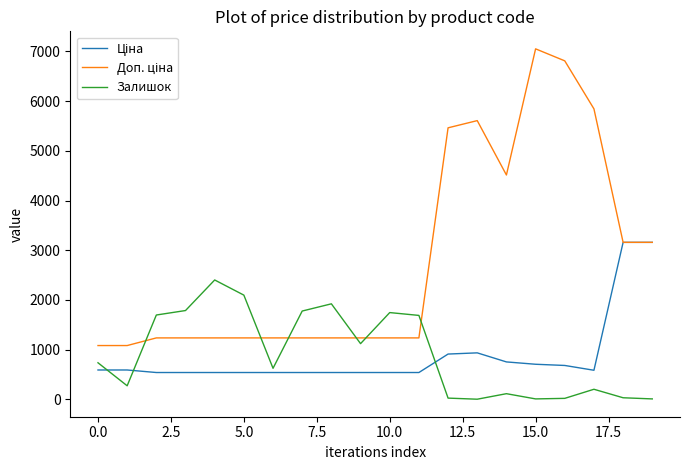

True or false: Ціна has more than 2 points higher than both neighbors.

False